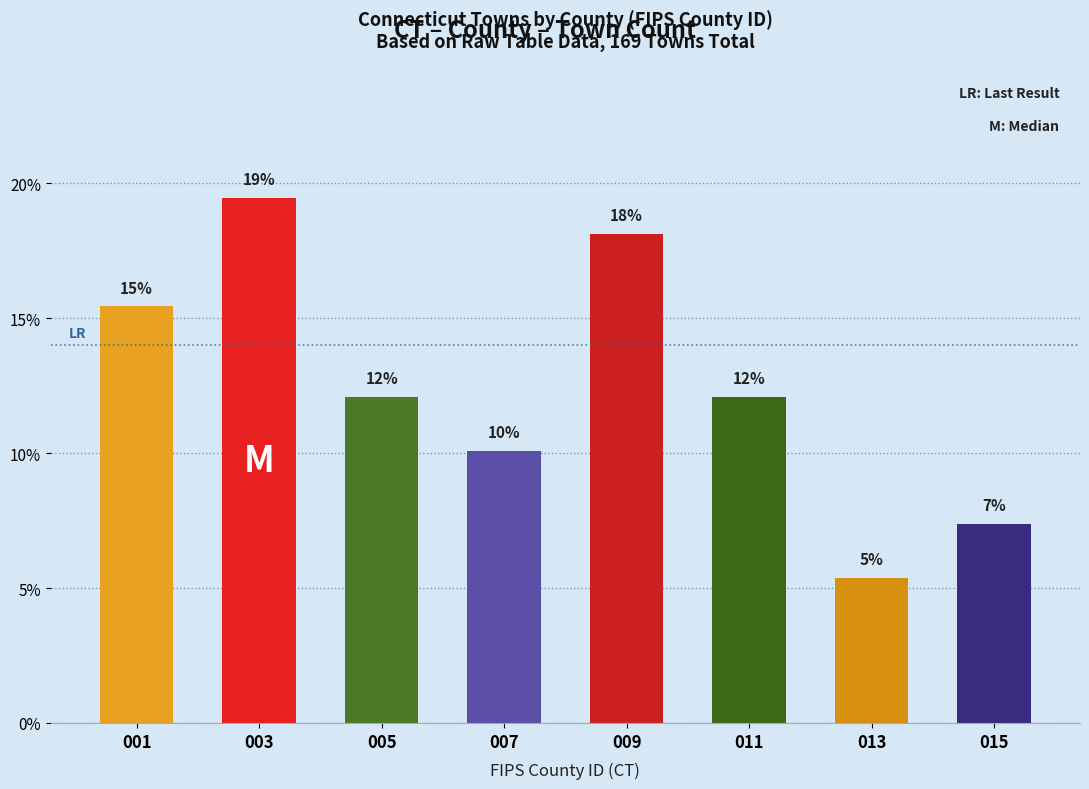

Is it true that the value at 013 is 5.4?

True